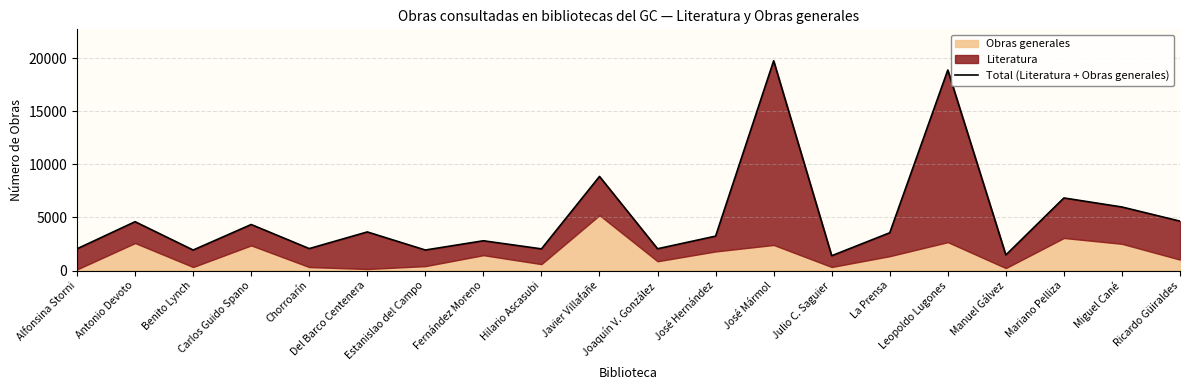

What is the difference between the values at Hilario Ascasubi and Chorroarín?

27